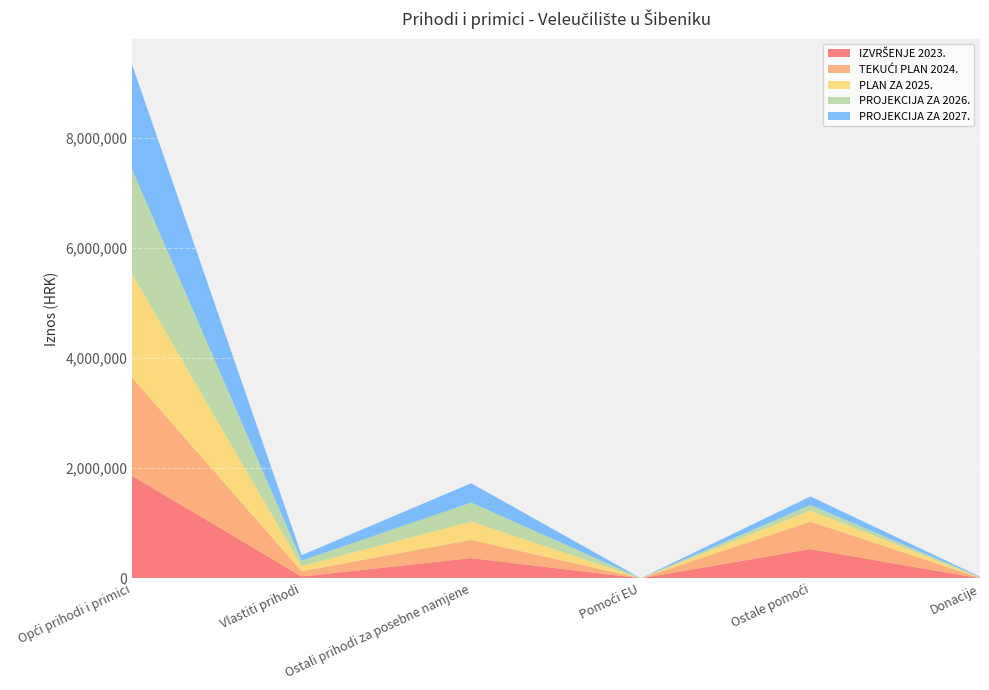

Reading left to right, transcribe all the data shown in this chart.

IZVRŠENJE 2023.: Opći prihodi i primici=1861000.4	Vlastiti prihodi=32564.7	Ostali prihodi za posebne namjene=366849.2	Pomoći EU=0.0	Ostale pomoći=531294.0	Donacije=0.0
TEKUĆI PLAN 2024.: Opći prihodi i primici=1783169.0	Vlastiti prihodi=95000.0	Ostali prihodi za posebne namjene=330300.0	Pomoći EU=0.0	Ostale pomoći=498000.0	Donacije=7200.0
PLAN ZA 2025.: Opći prihodi i primici=1882220.9	Vlastiti prihodi=95000.0	Ostali prihodi za posebne namjene=334000.0	Pomoći EU=0.0	Ostale pomoći=200000.0	Donacije=7200.0
PROJEKCIJA ZA 2026.: Opći prihodi i primici=1896683.9	Vlastiti prihodi=97840.0	Ostali prihodi za posebne namjene=343640.0	Pomoći EU=0.0	Ostale pomoći=102030.0	Donacije=7430.0
PROJEKCIJA ZA 2027.: Opći prihodi i primici=1904967.9	Vlastiti prihodi=99730.0	Ostali prihodi za posebne namjene=350620.0	Pomoći EU=0.0	Ostale pomoći=154550.0	Donacije=7560.0